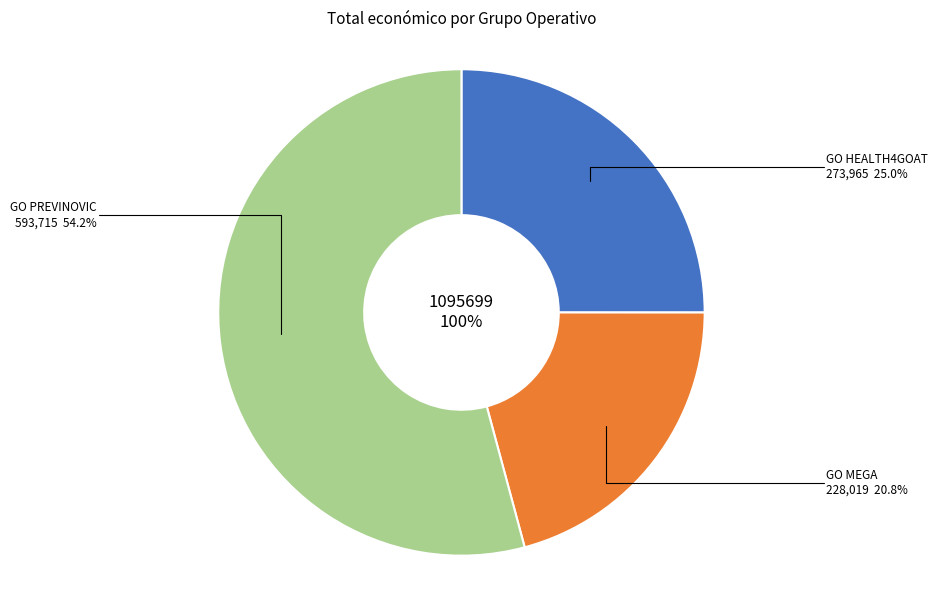

Approximately how many times larger is the value at GO PREVINOVIC compared to GO MEGA?

2.6